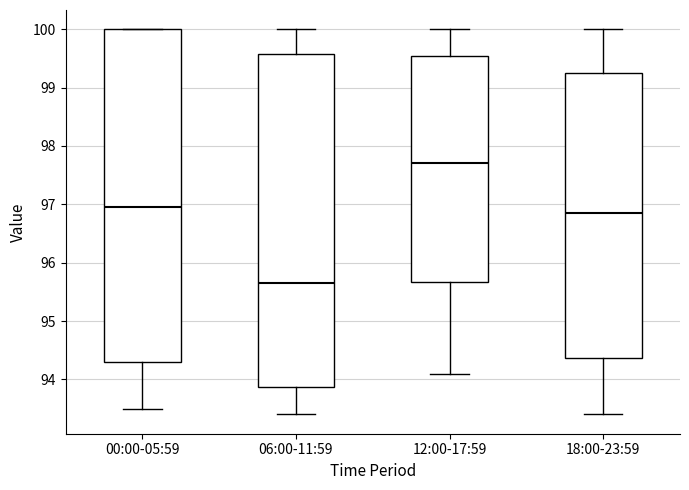

Where is the lower edge of the box for 18:00-23:59 on the y-axis? The values are not printed on the chart, so give them approximately, as read against the axis.

94.4